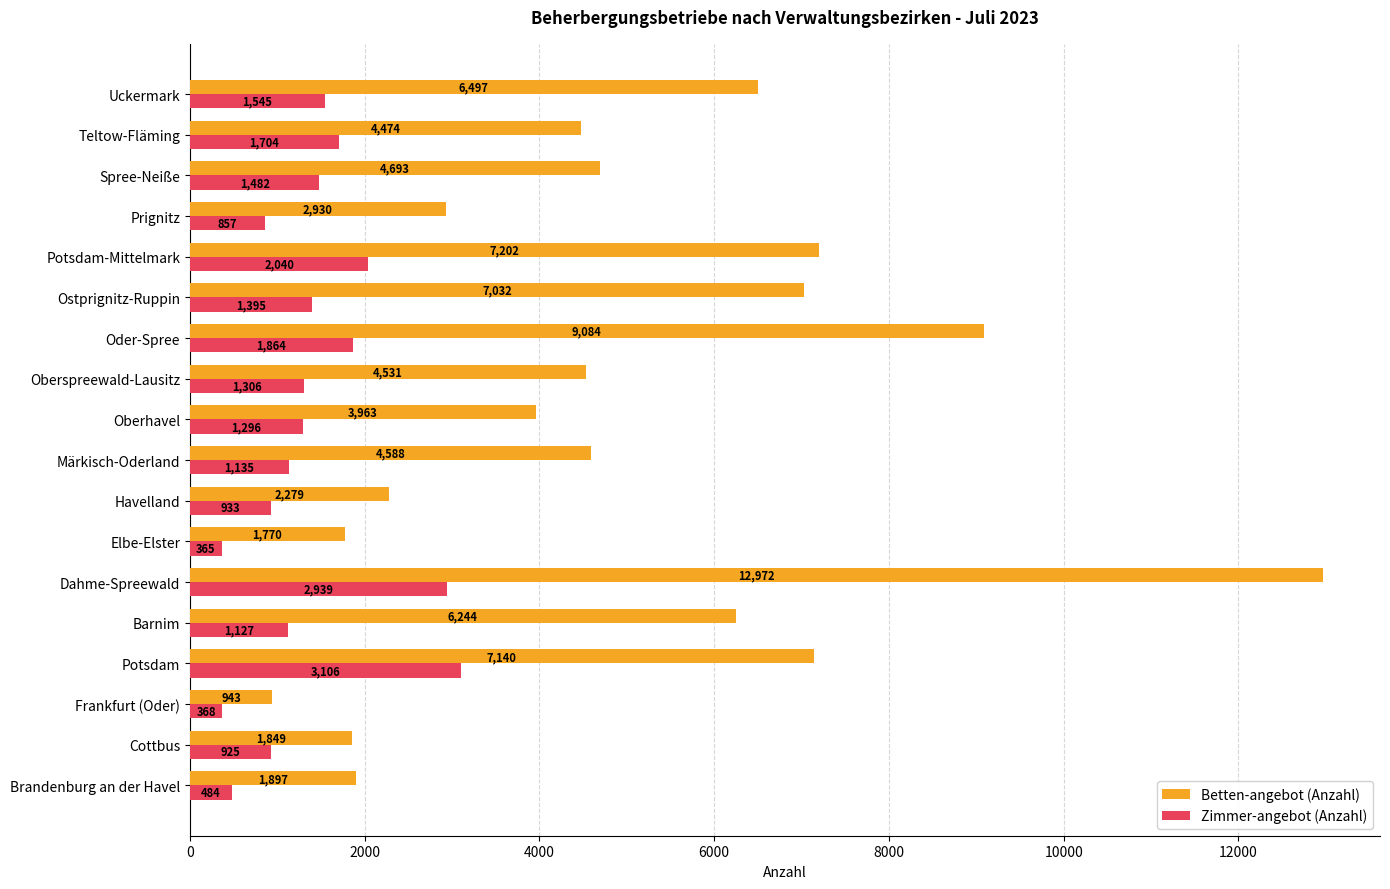

What is the total value across all series at Brandenburg an der Havel?

2381